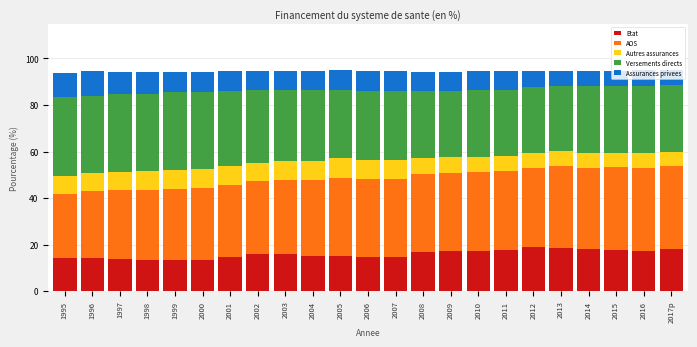

What is the sum of all Etat values?

365.6